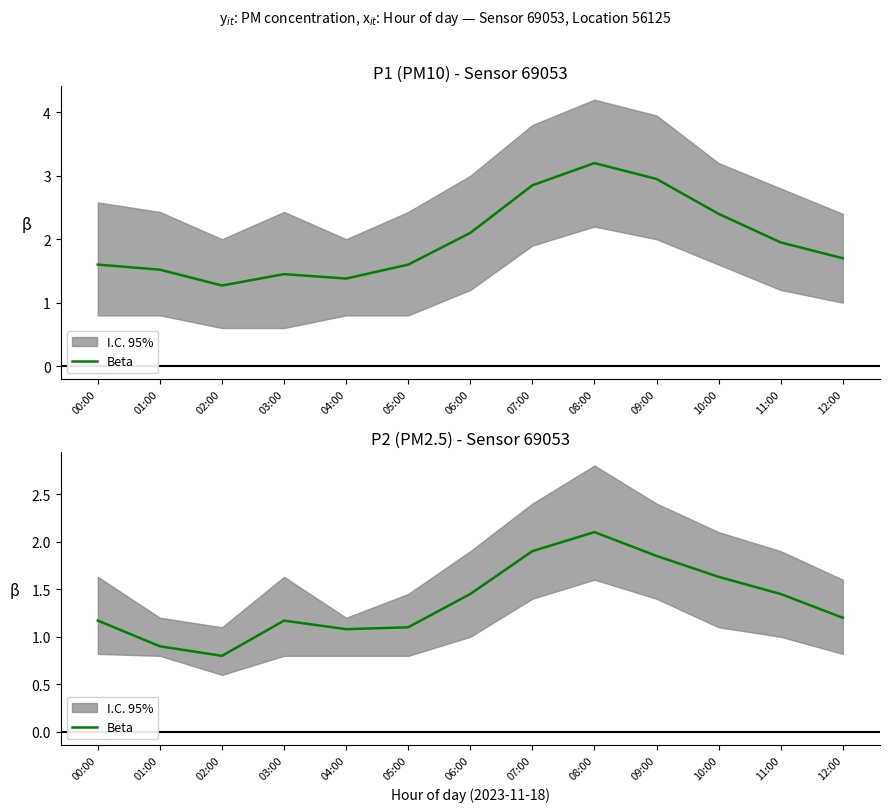

Which label corresponds to the largest value in the chart?

08:00